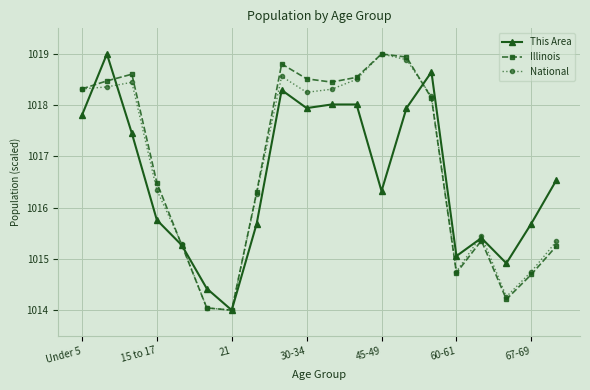

True or false: National has more than 0 points higher than both neighbors.

True